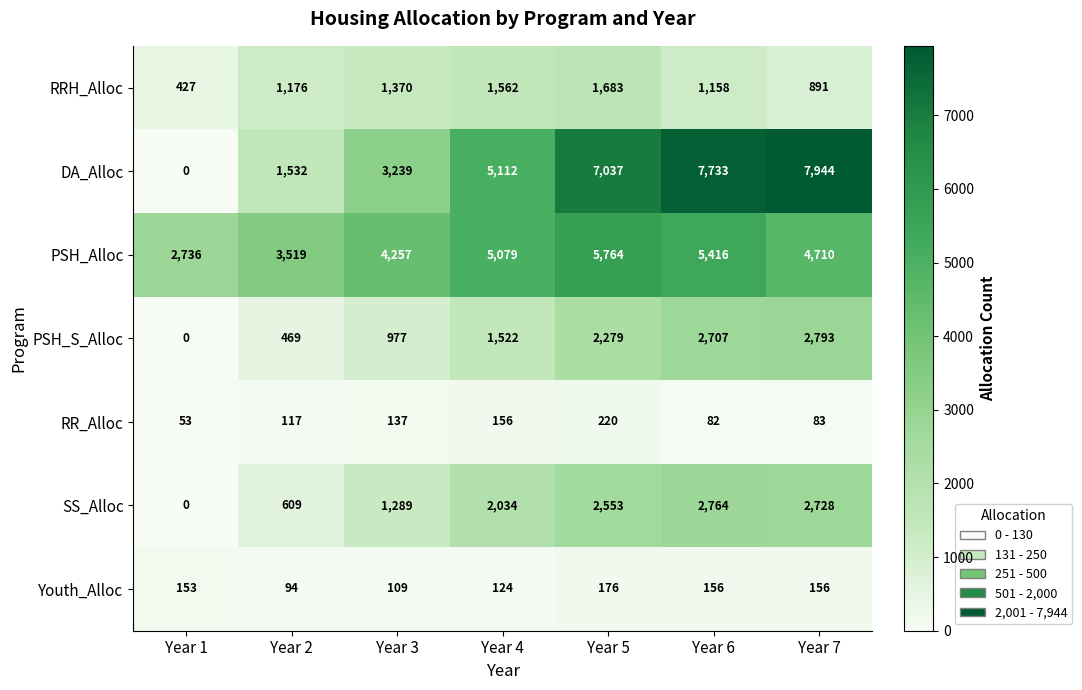

What is the difference between the Youth_Alloc values at Year 7 and Year 5?

20